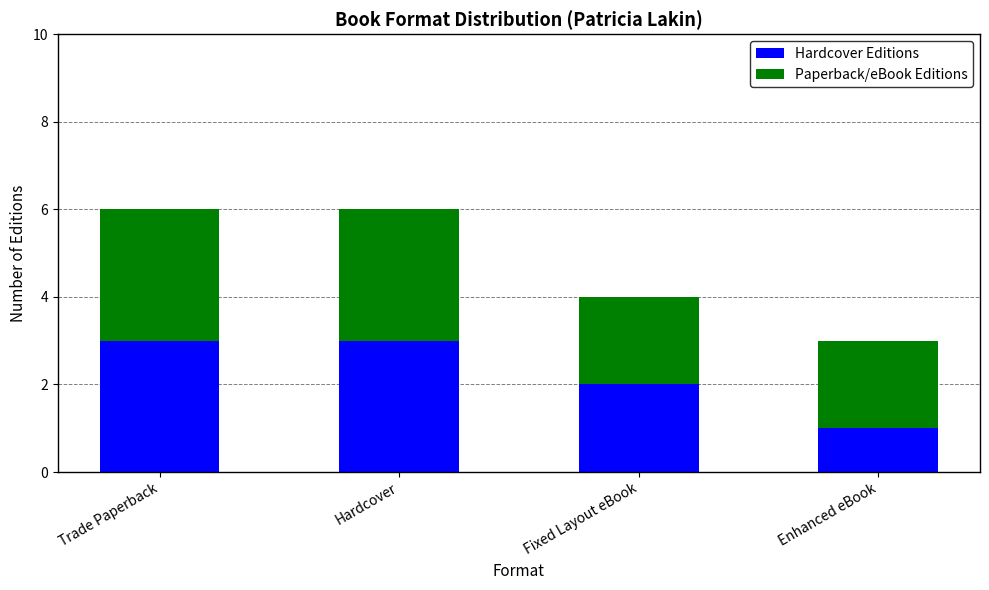

What value does the Hardcover Editions series have at Hardcover?

3